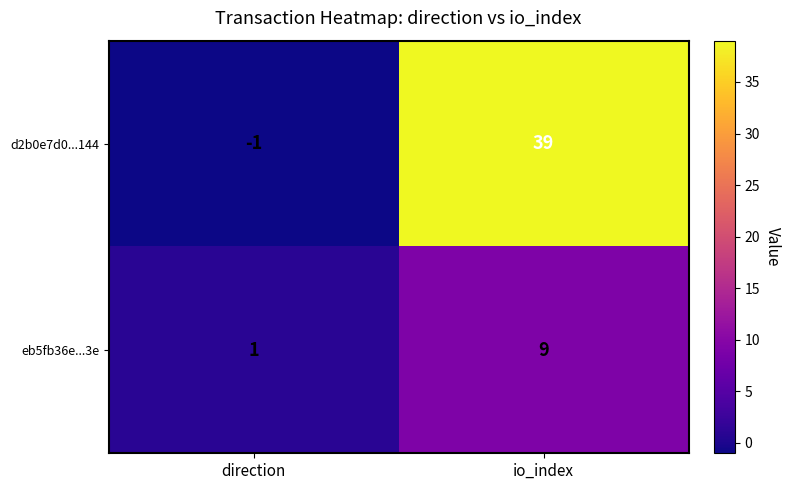

Reading left to right, transcribe all the data shown in this chart.

d2b0e7d0...144: -1	39
eb5fb36e...3e: 1	9